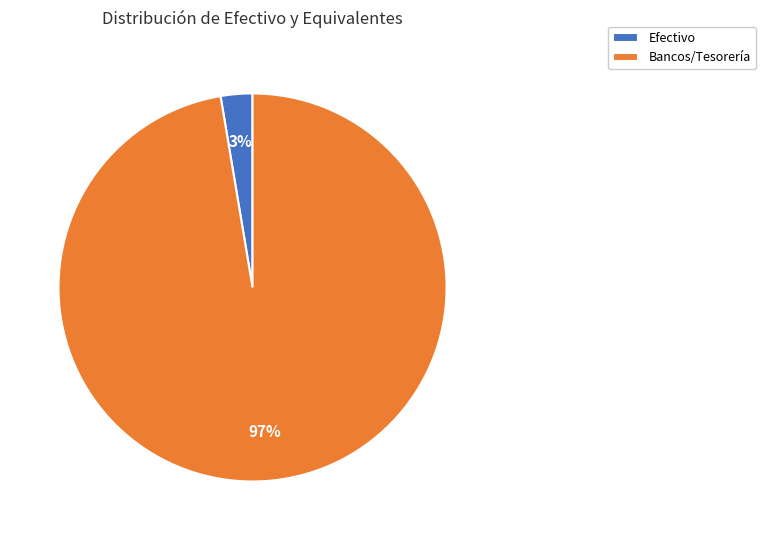

To the nearest percent, what percentage of the pie is Bancos/Tesorería?

97%